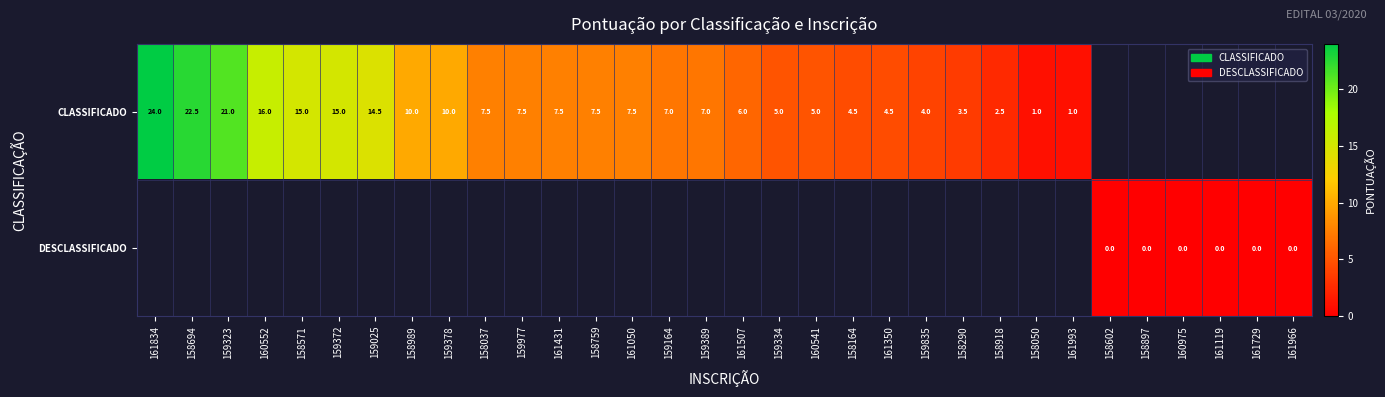

True or false: CLASSIFICADO has a value of 4.3 at 159025.

False